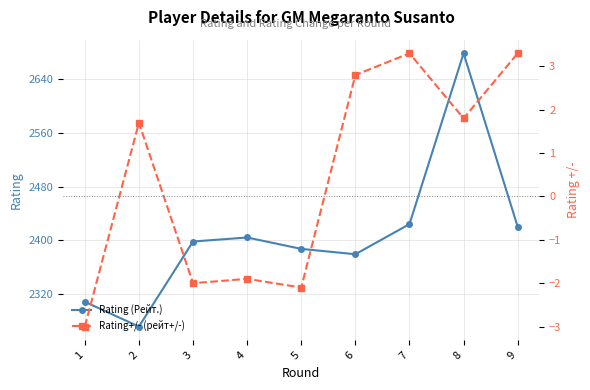

Reading right to left, what are all the values shown in this chart?

Rating (Рейт.): 9=2420.0	8=2679.0	7=2424.0	6=2379.0	5=2387.0	4=2404.0	3=2398.0	2=2271.0	1=2308.0
Rating+/- (рейт+/-): 9=3.3	8=1.8	7=3.3	6=2.8	5=-2.1	4=-1.9	3=-2.0	2=1.7	1=-3.0